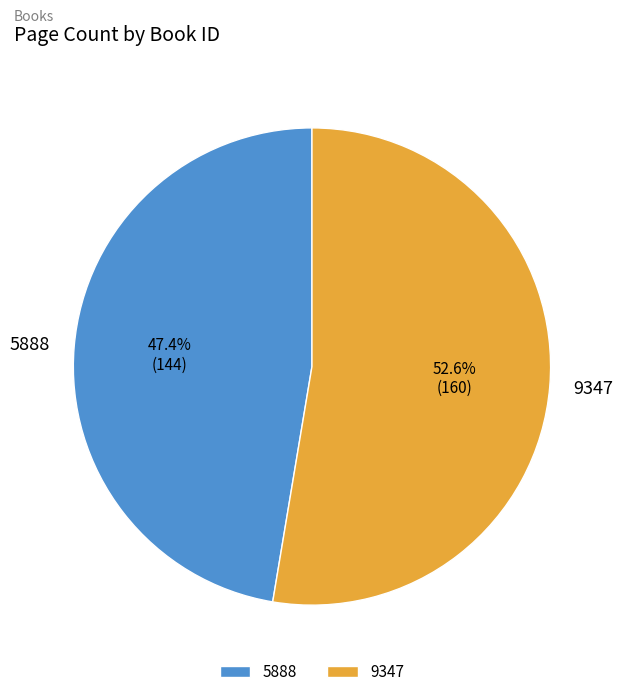

Do 5888 and 9347 together represent more than half of the pie?

Yes